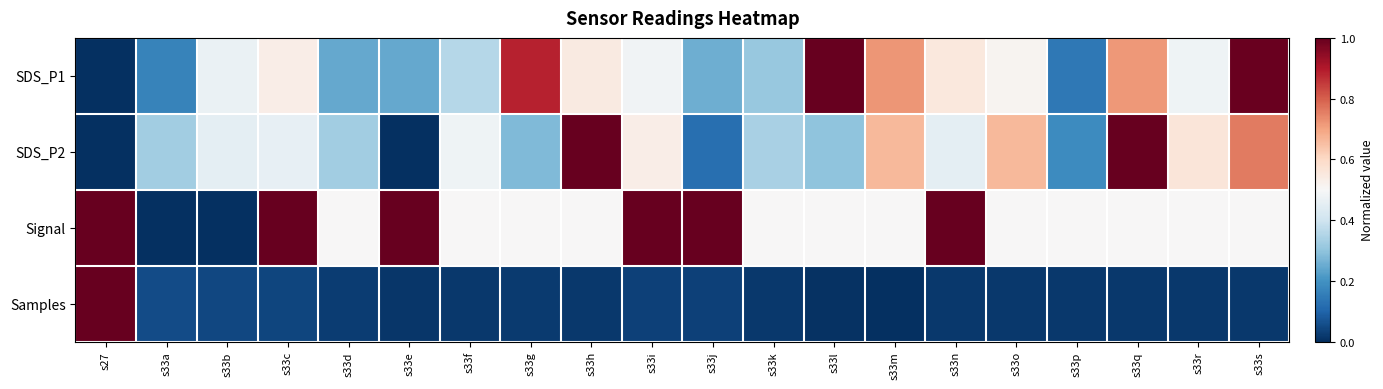

How many categories are shown in the chart?

20